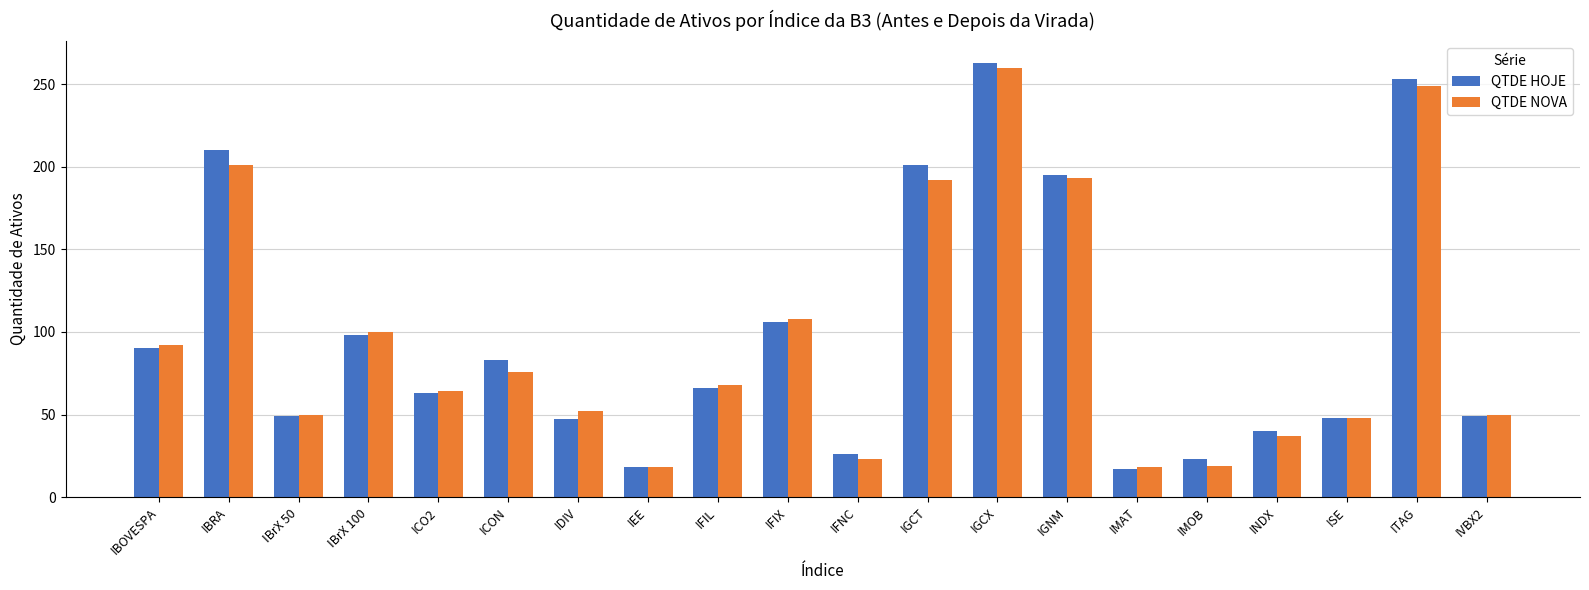

How many bars are there in each group?

2